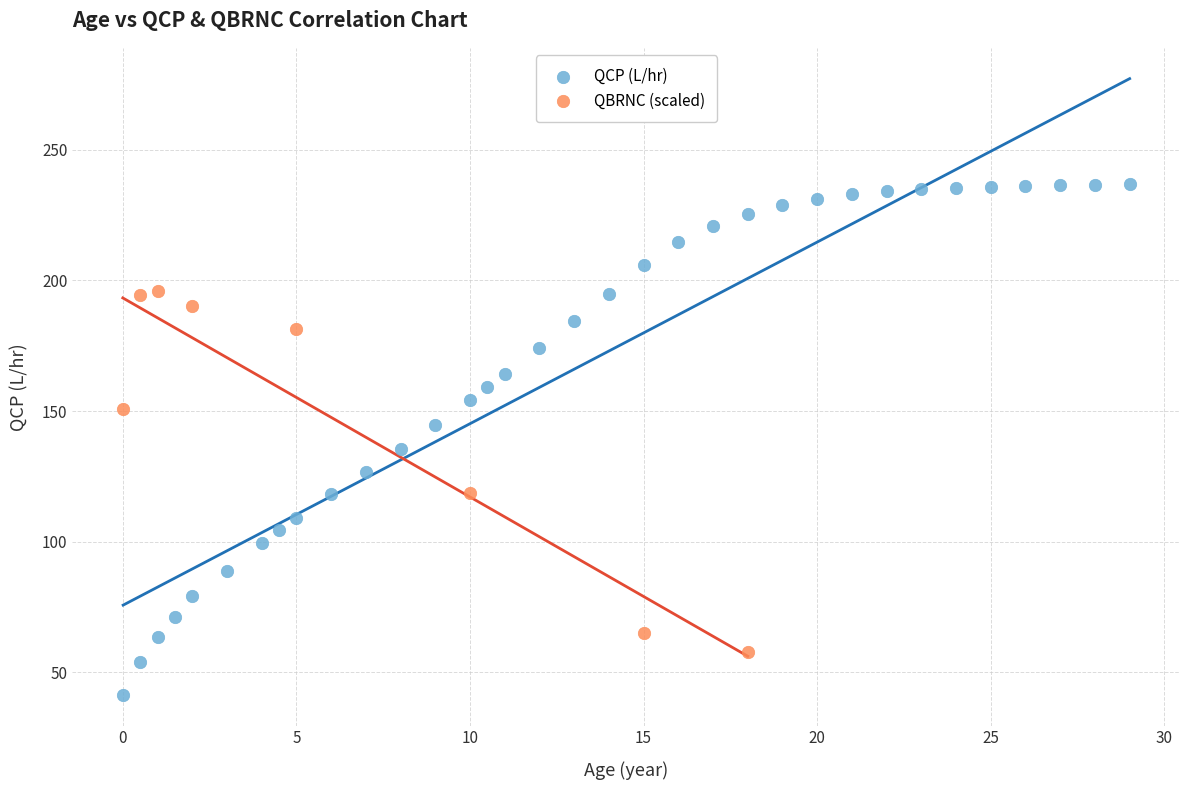

Which series contains the highest Y value?

QCP (L/hr)